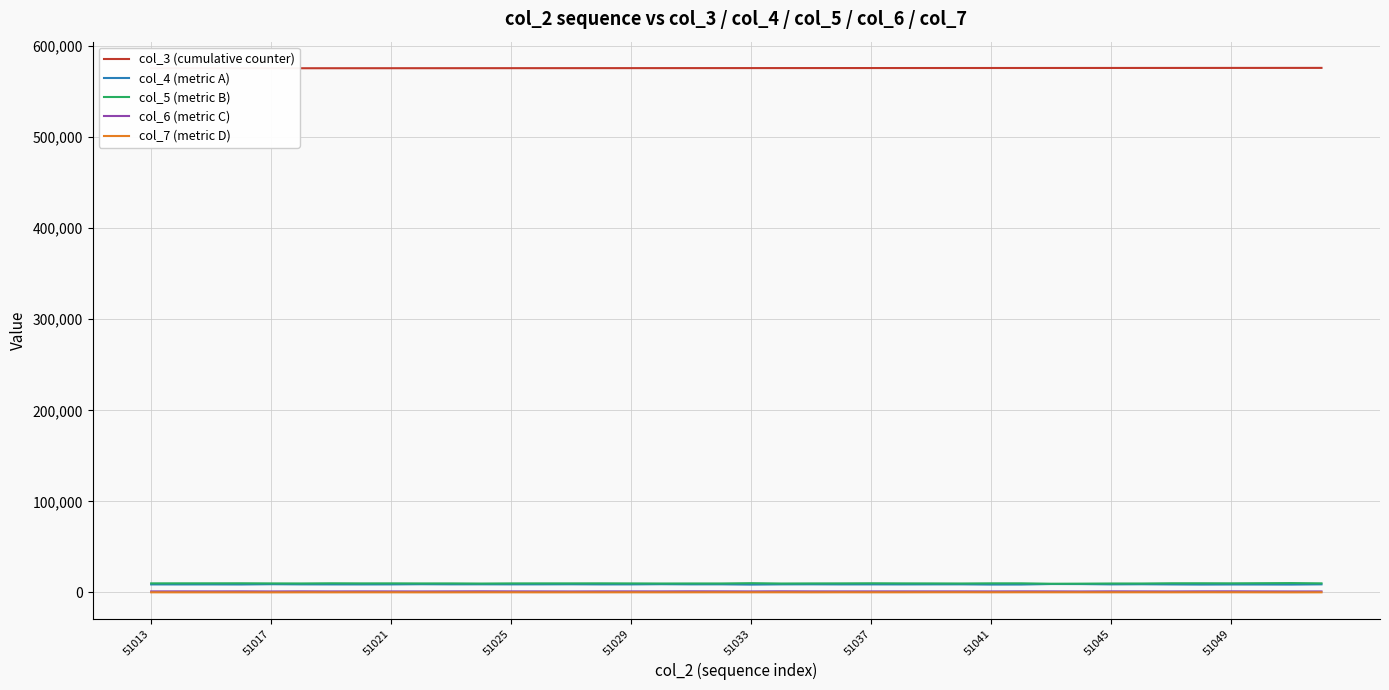

Is the value of col_3 (cumulative counter) at 33 greater than the value of col_6 (metric C) at 29?

Yes